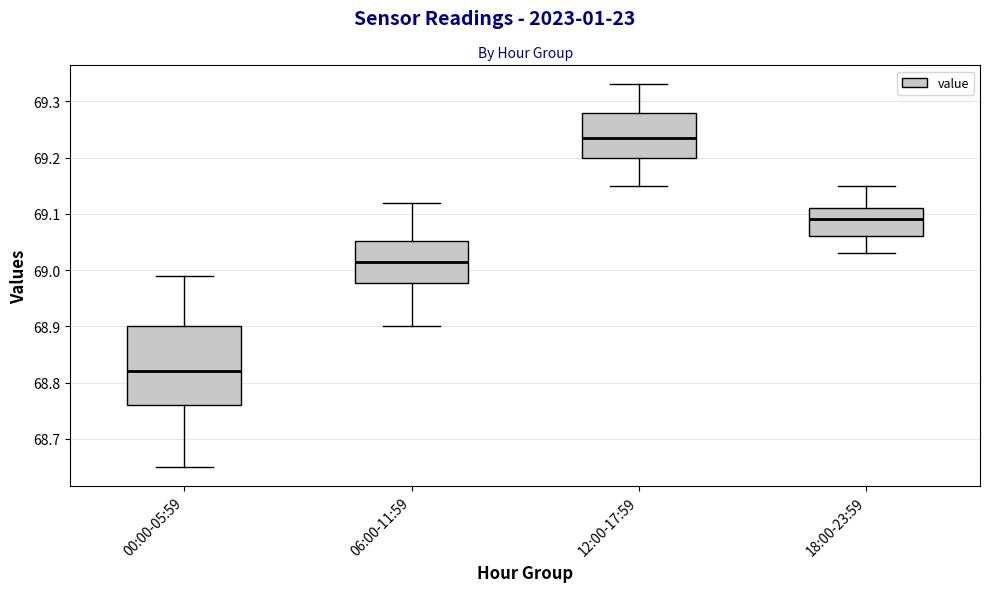

Which box has the highest median line?

12:00-17:59